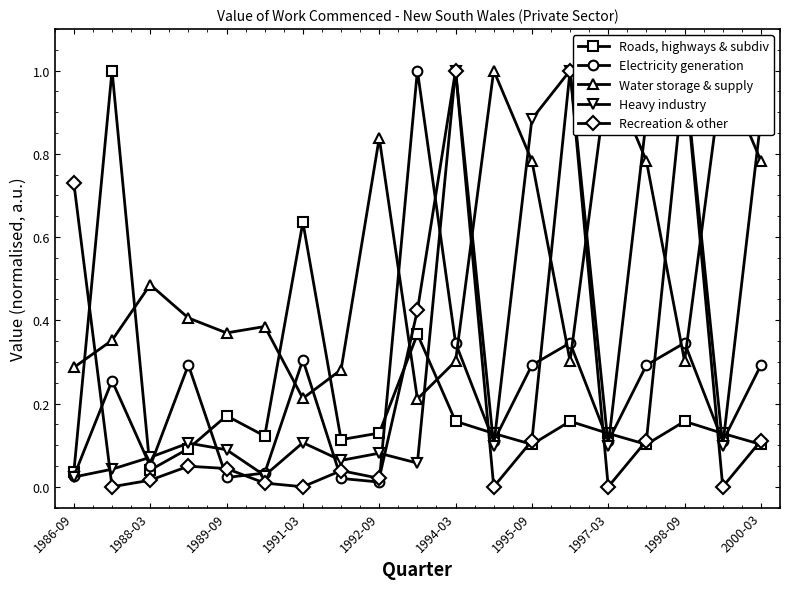

Which series ends up on top after the final intersection of Roads, highways & subdiv and Heavy industry?

Heavy industry